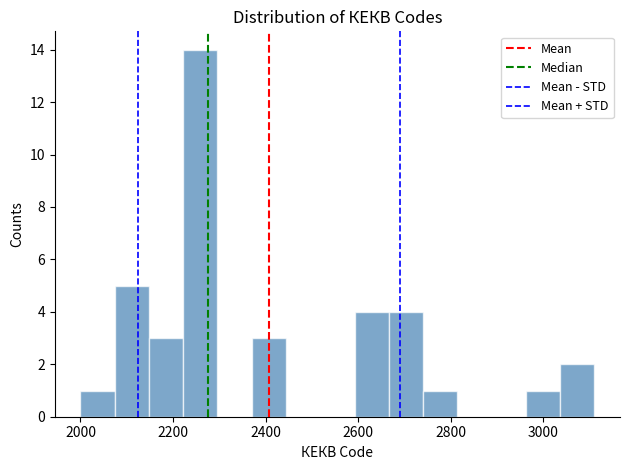

Read against the x-axis, roughly where is the centre of the tallest bar?

2260